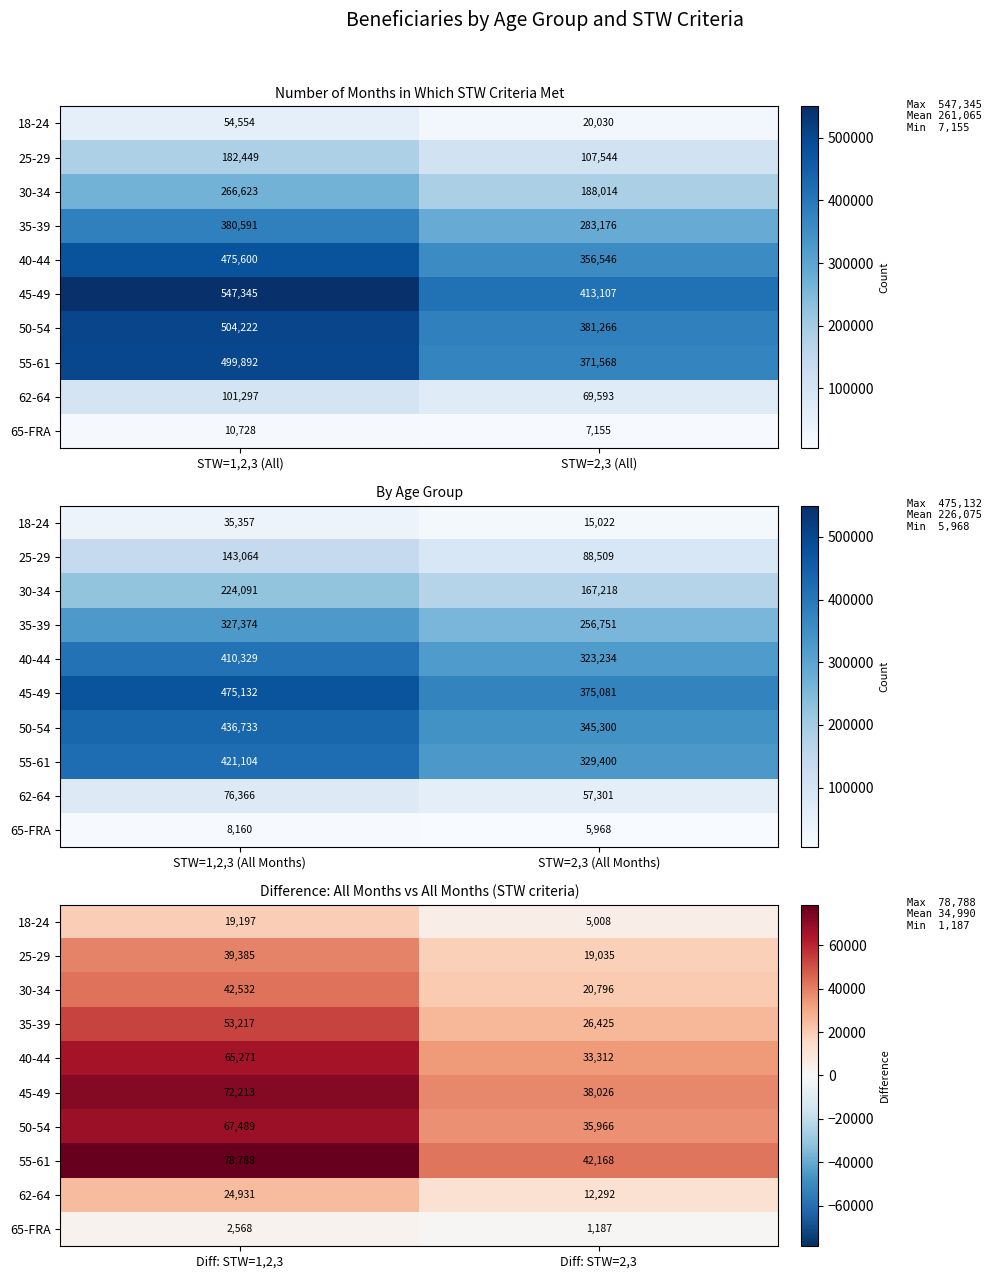

How many data points in 55-61 are less than 78788?

1